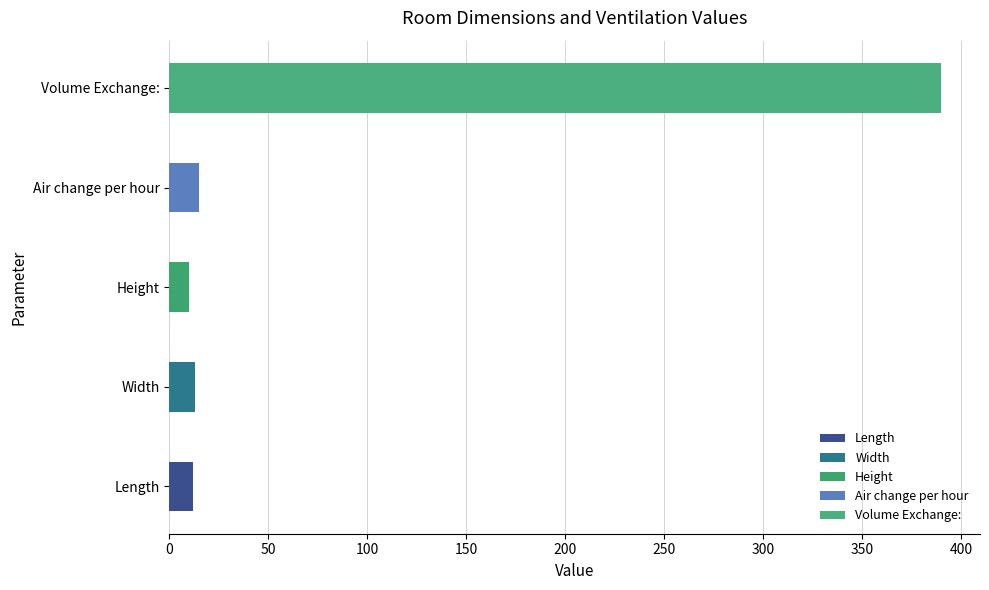

List the labels in order of value, largest first.

Volume Exchange:, Air change per hour, Width, Length, Height